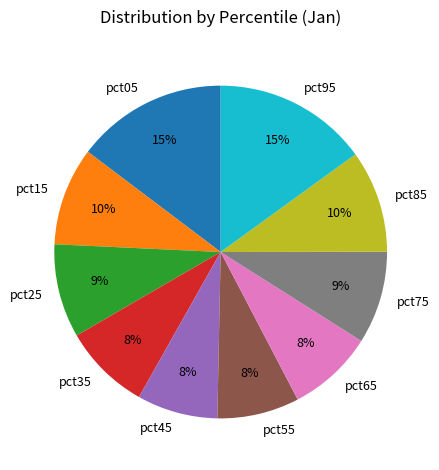

Is there a majority slice in this chart?

No